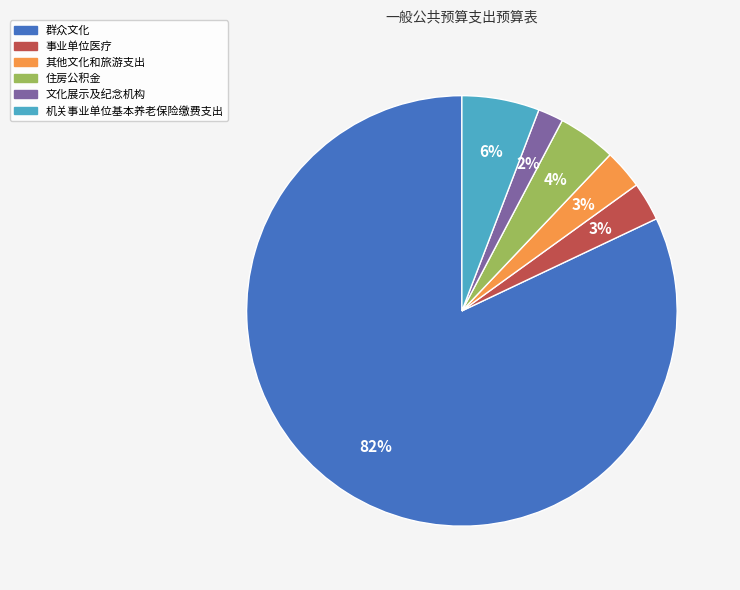

To the nearest percent, what percentage of the pie is 机关事业单位基本养老保险缴费支出?

6%